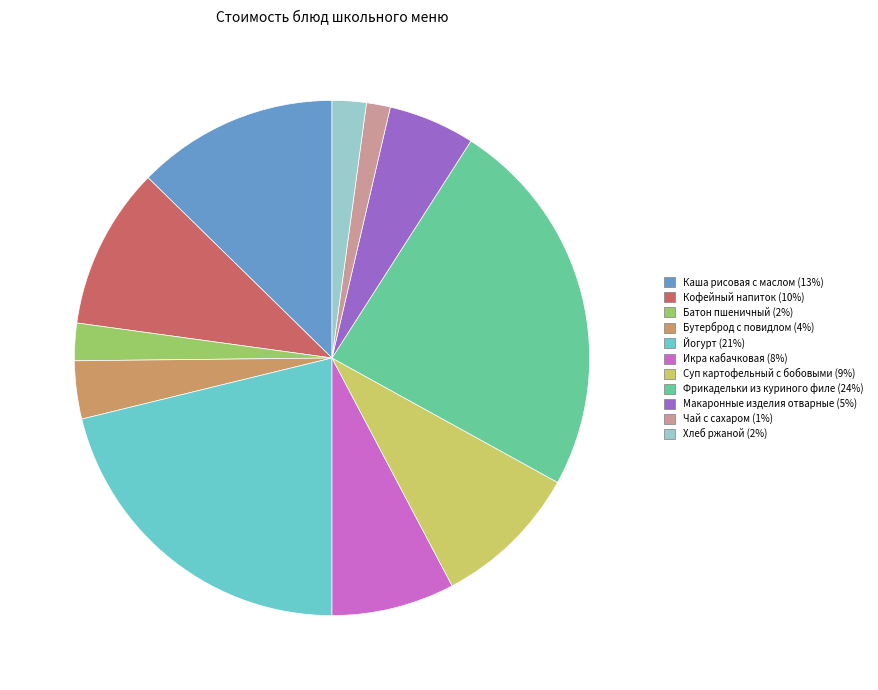

How many slices are in this pie chart?

11